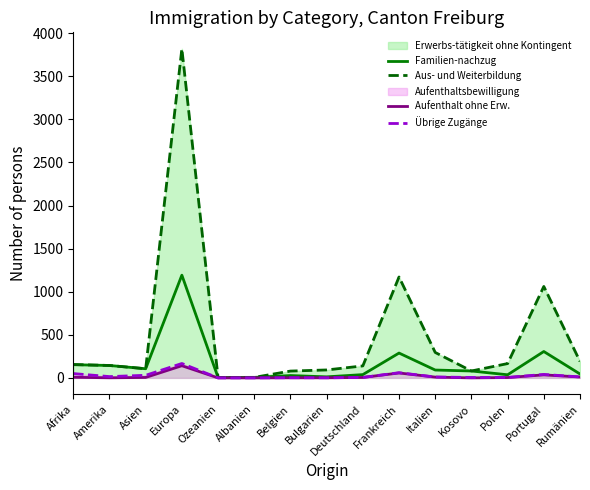

True or false: Aus- und Weiterbildung has a value of 295 at Italien.

True